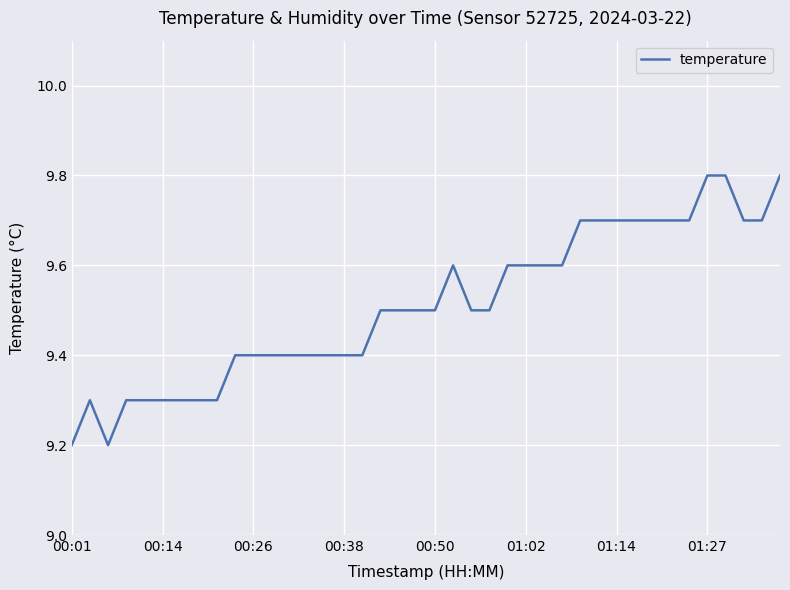

What is the maximum value shown in the chart?

9.8